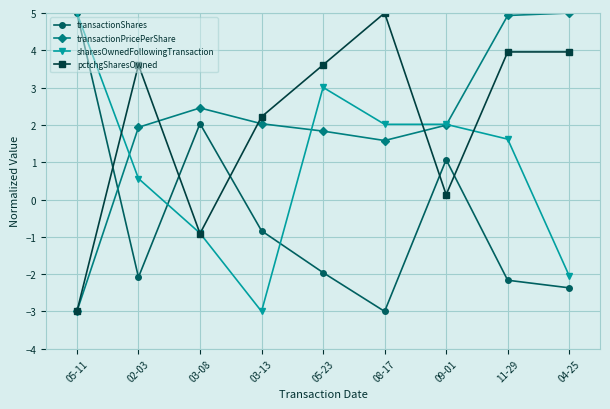

What is the difference between the maximum and minimum values in the pctchgSharesOwned series?

8.0